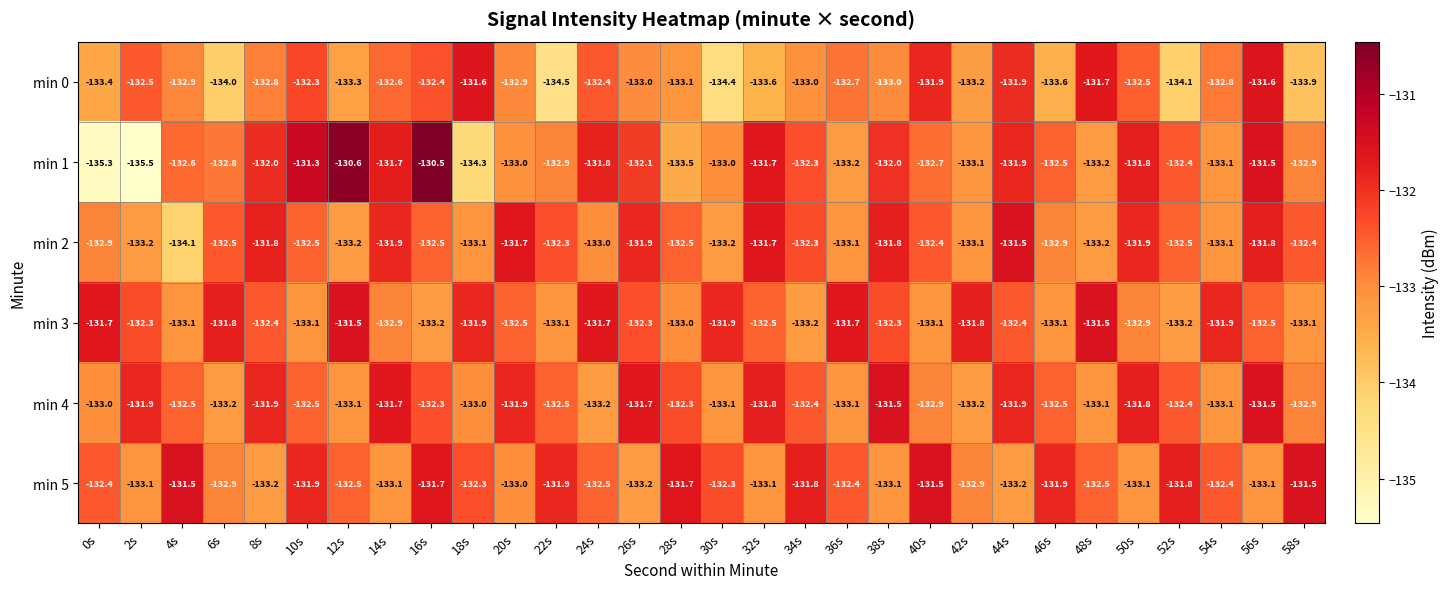

What is the difference between the second highest and minimum values in the min 2 series?

2.4